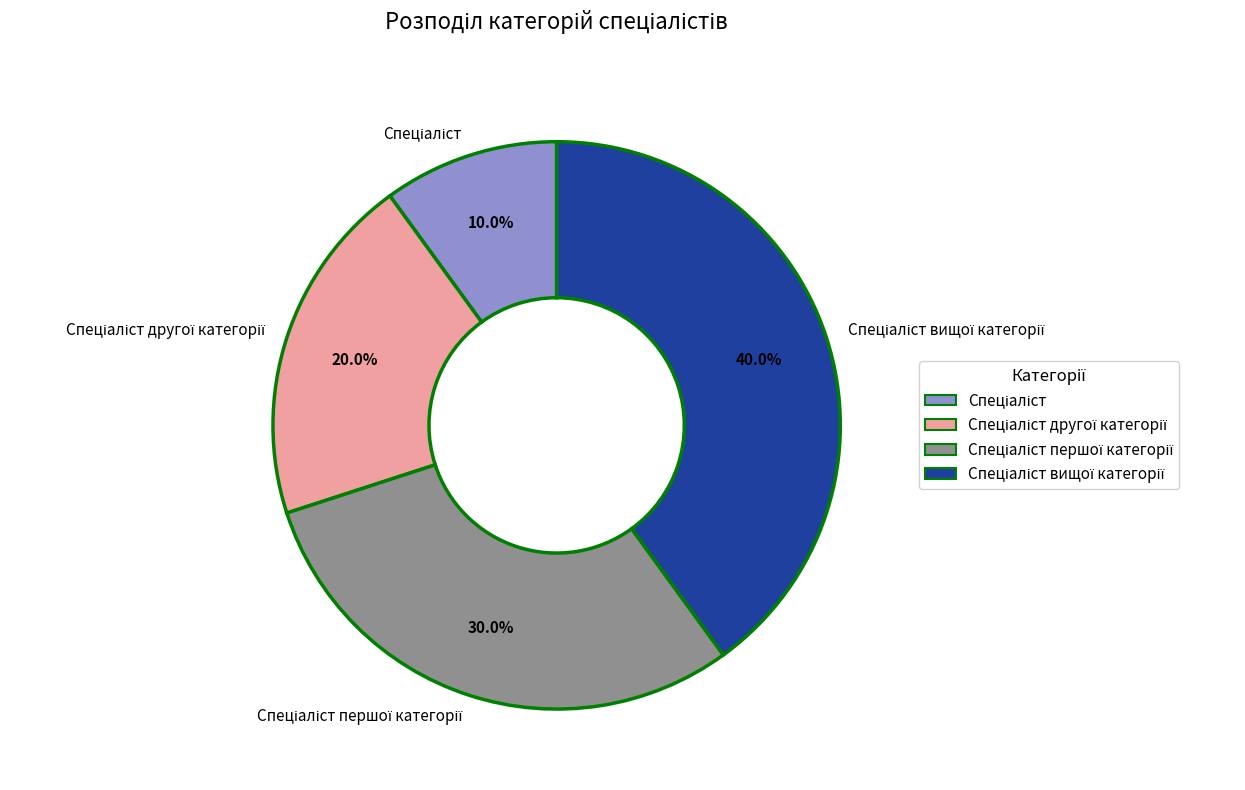

Does any single category account for the majority?

No